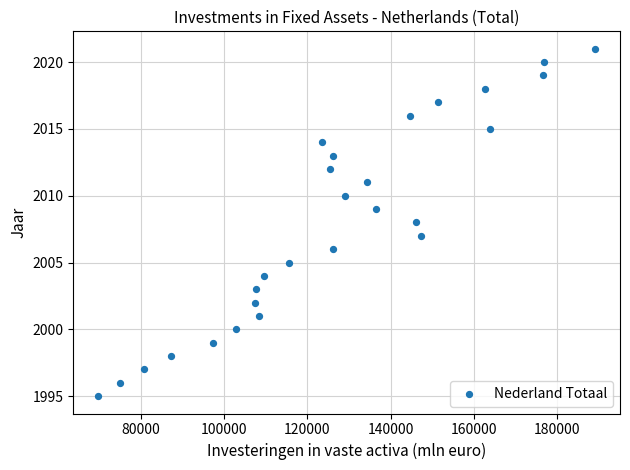

What is the range of Y values (max minus min)?

26